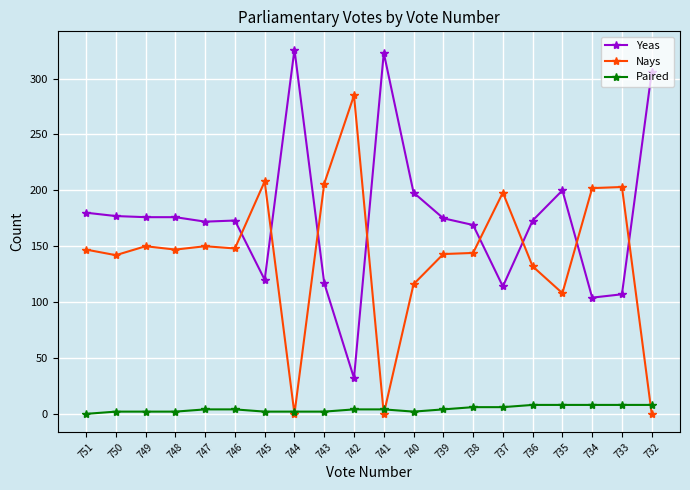

List the series in order of their peak value, highest first.

Yeas, Nays, Paired